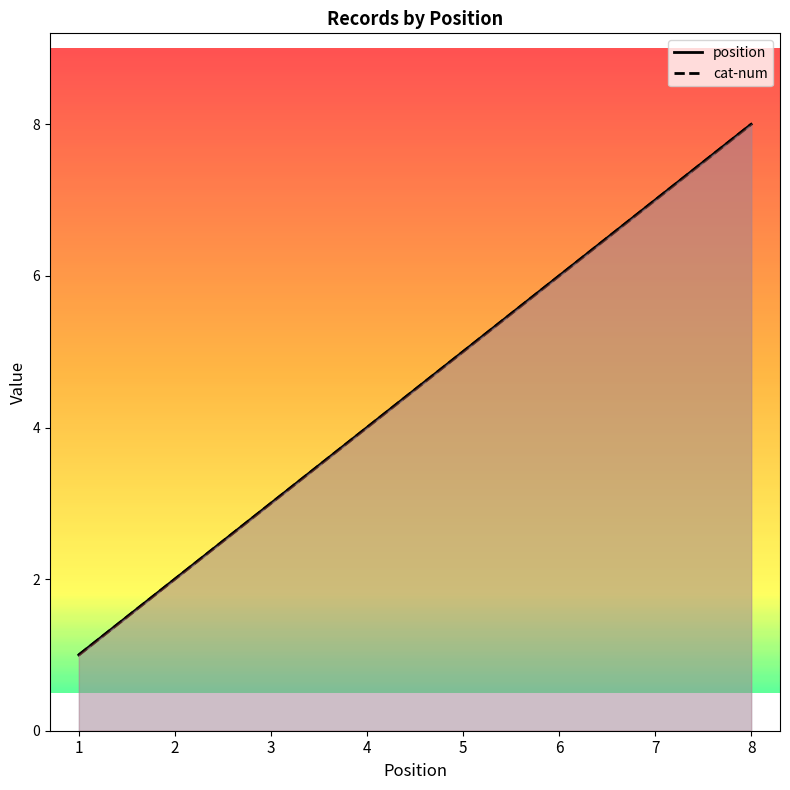

Where is cat-num nearest to the value 4?

4